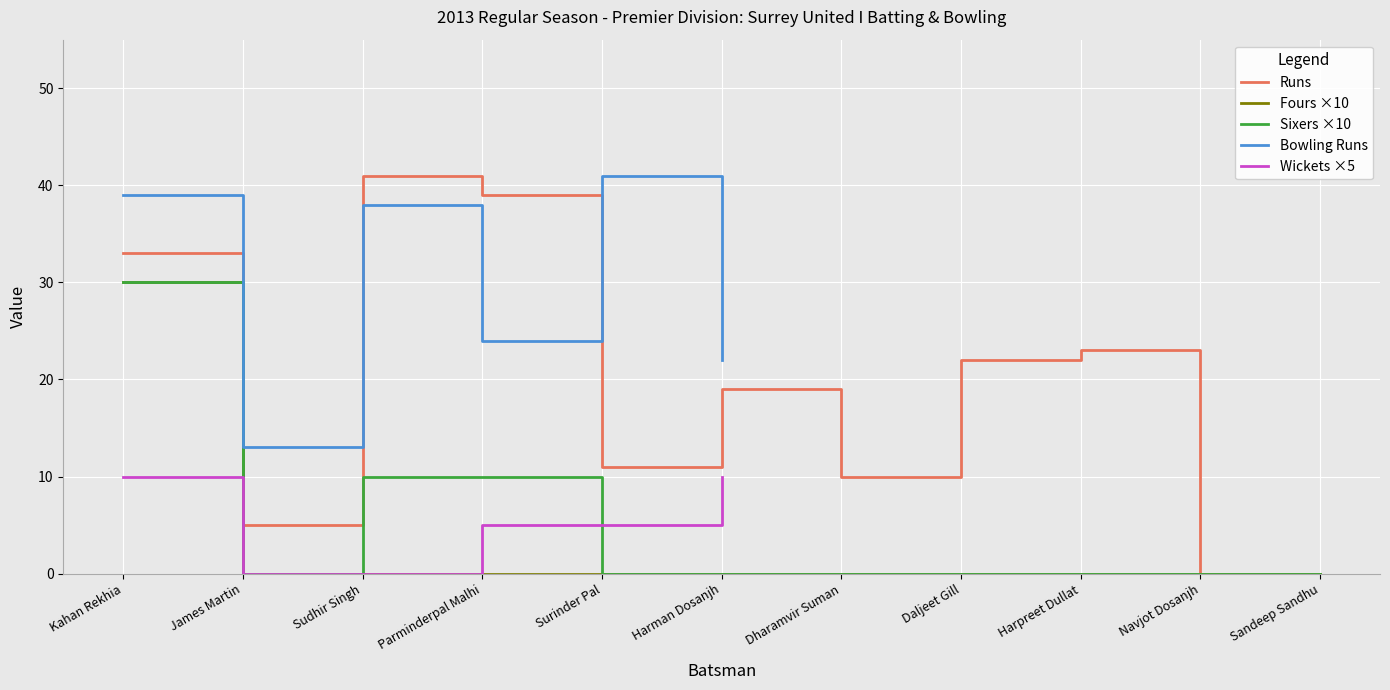

Between James Martin and Parminderpal Malhi, which series saw the biggest shift?

Surrey United I